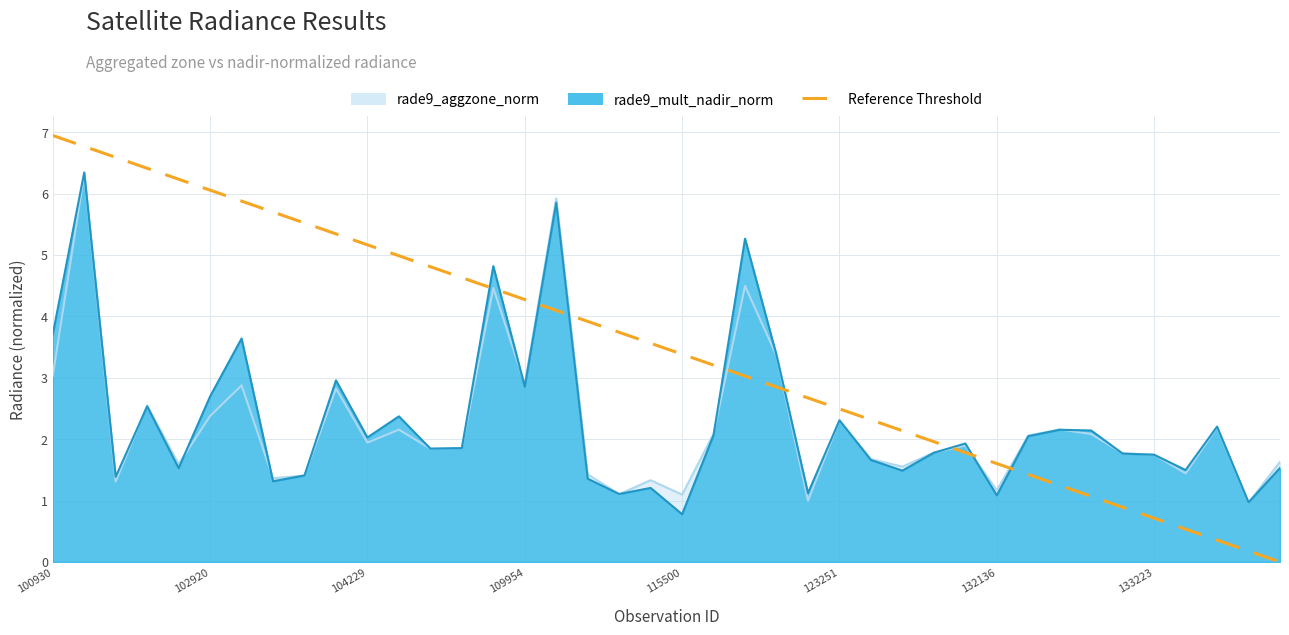

What is the greatest value displayed?

6.9